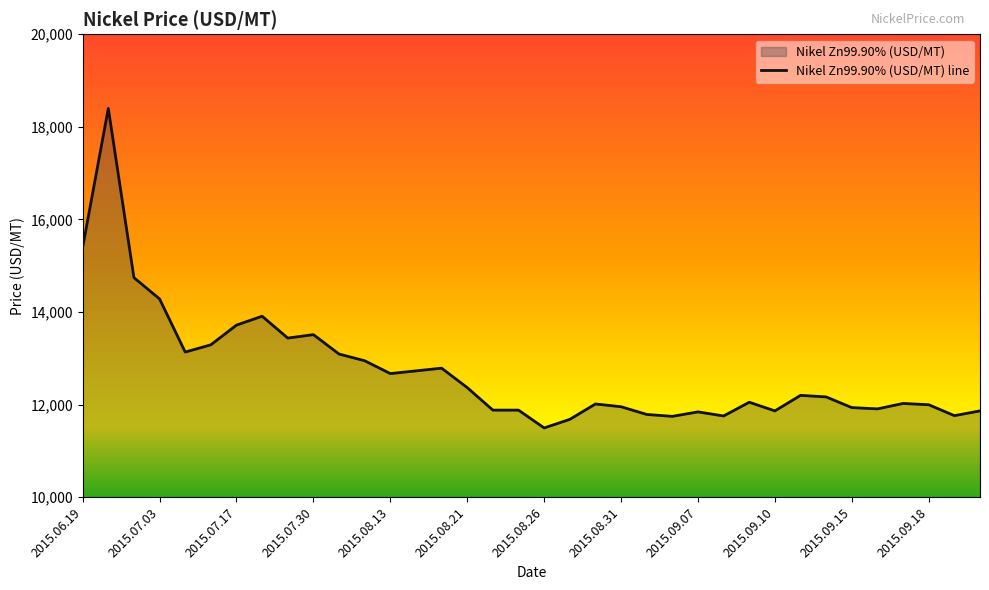

Read the value at 2015.08.28.

12013.1